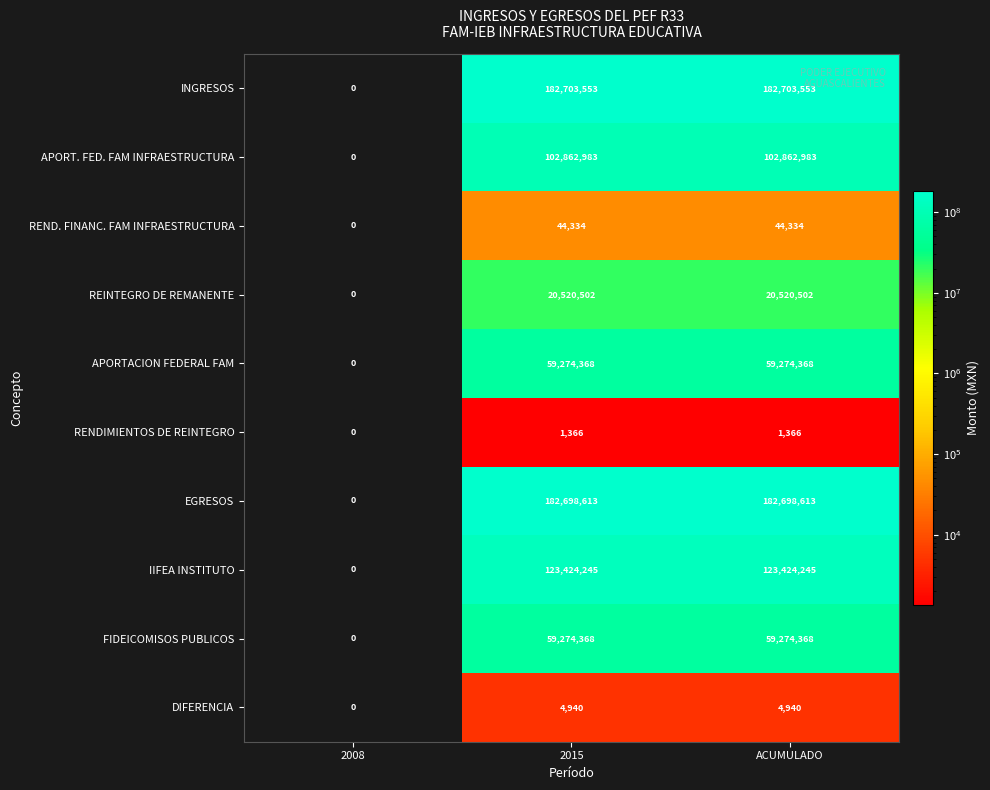

Where is EGRESOS nearest to the value 91349306?

2008